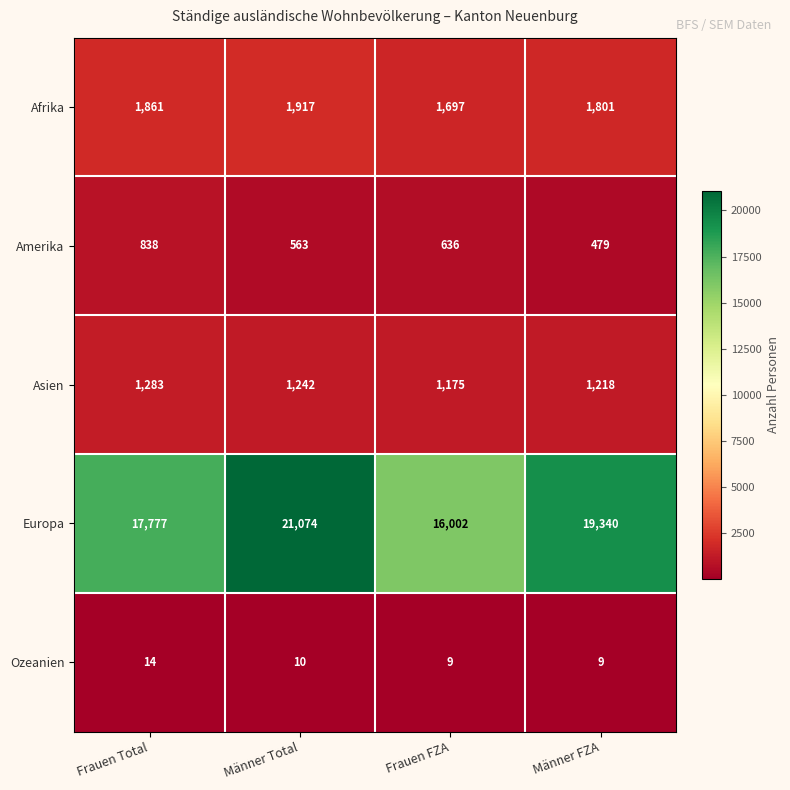

Is it true that Ozeanien equals 9 at Männer FZA?

True